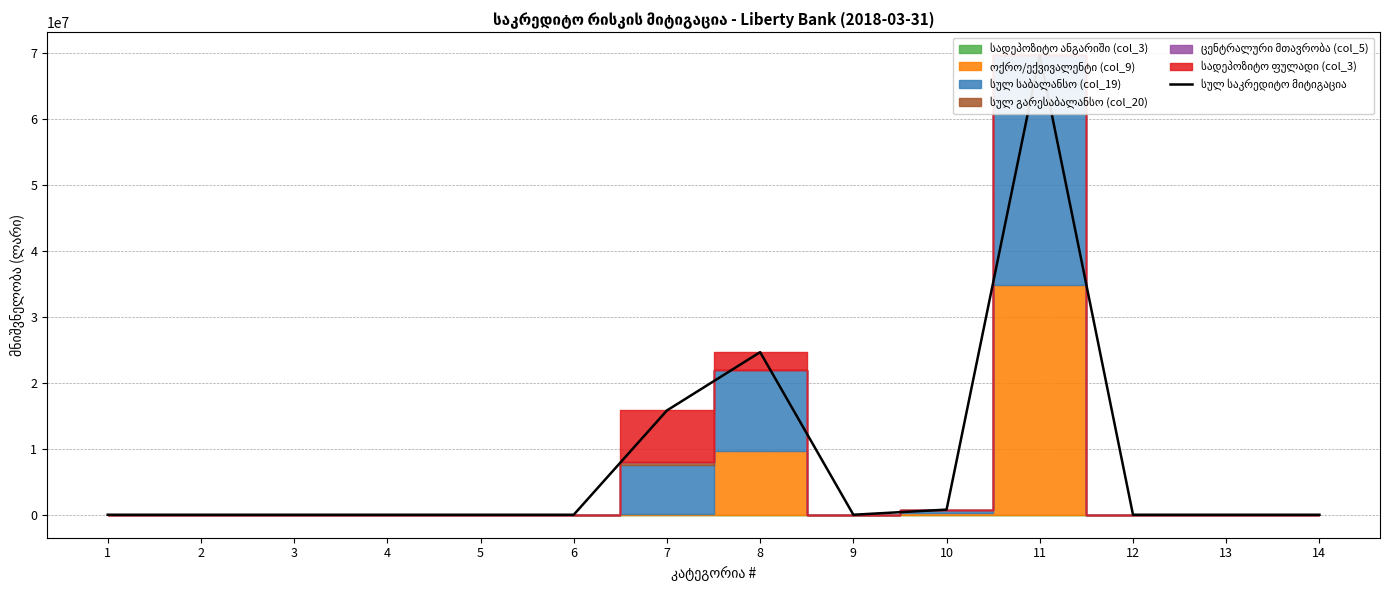

What is the difference between the values at 4 and 7?

15798384.7